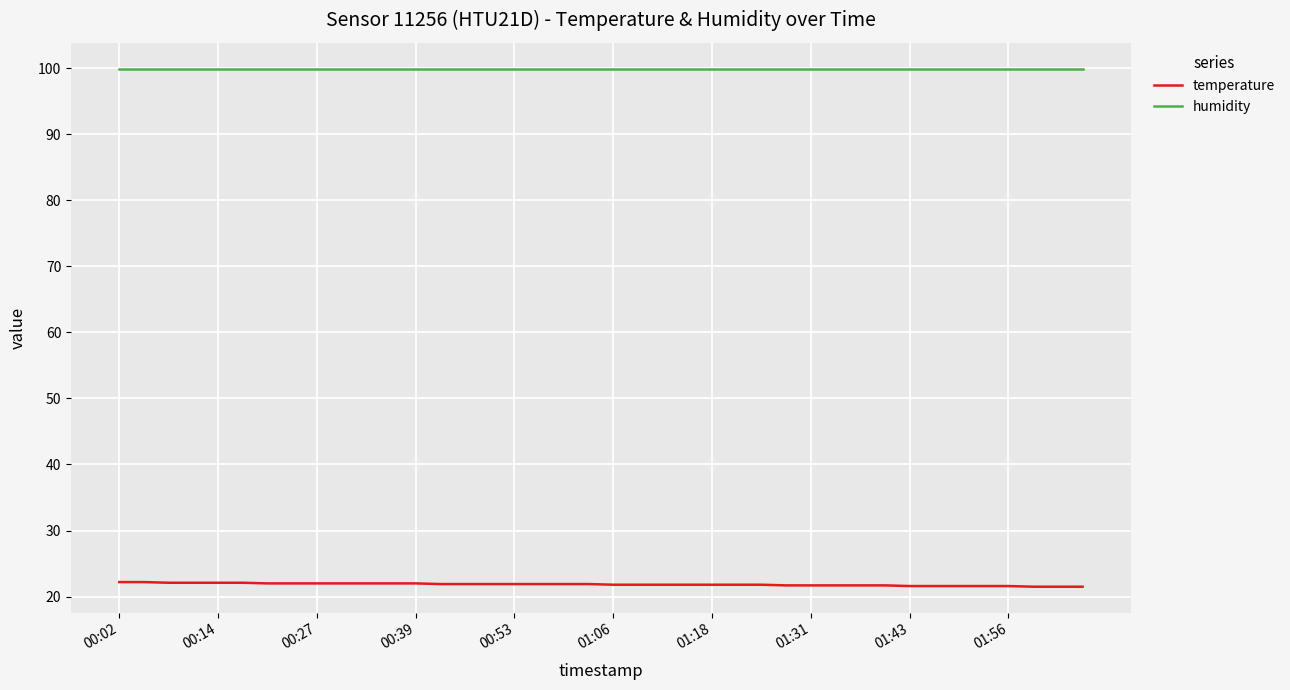

Does the chart display data point markers on the line(s)?

No